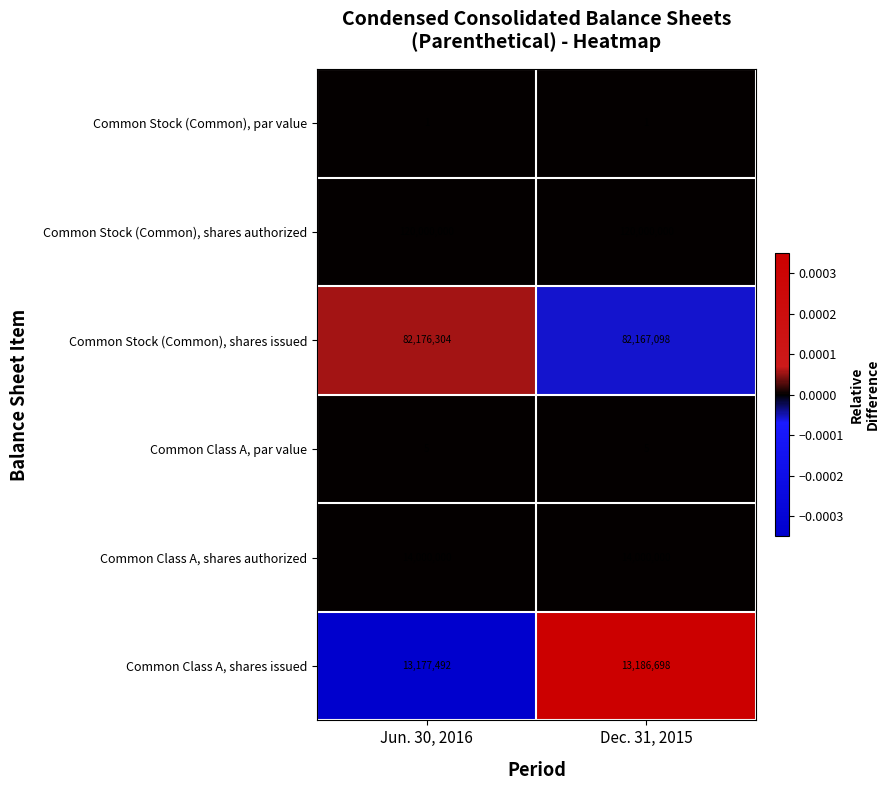

Rank the series at Dec. 31, 2015 from lowest to highest value.

Common Stock (Common), par value, Common Class A, par value, Common Class A, shares issued, Common Class A, shares authorized, Common Stock (Common), shares issued, Common Stock (Common), shares authorized